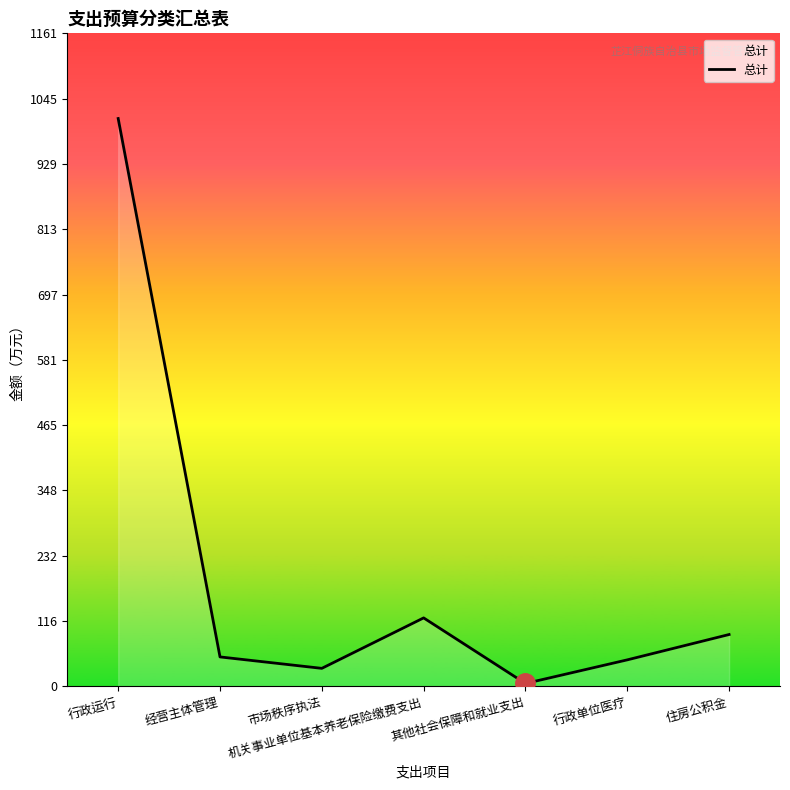

How many lines are shown in the chart?

1